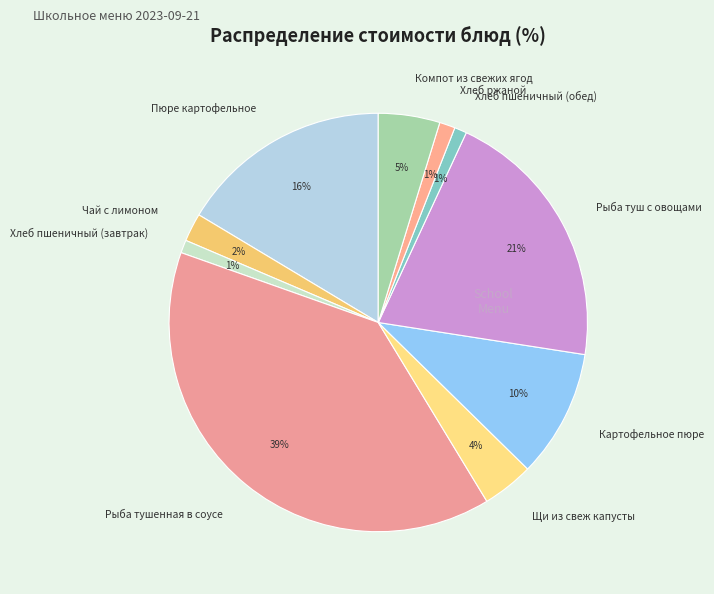

Between Щи из свеж капусты and Картофельное пюре, which is larger?

Картофельное пюре